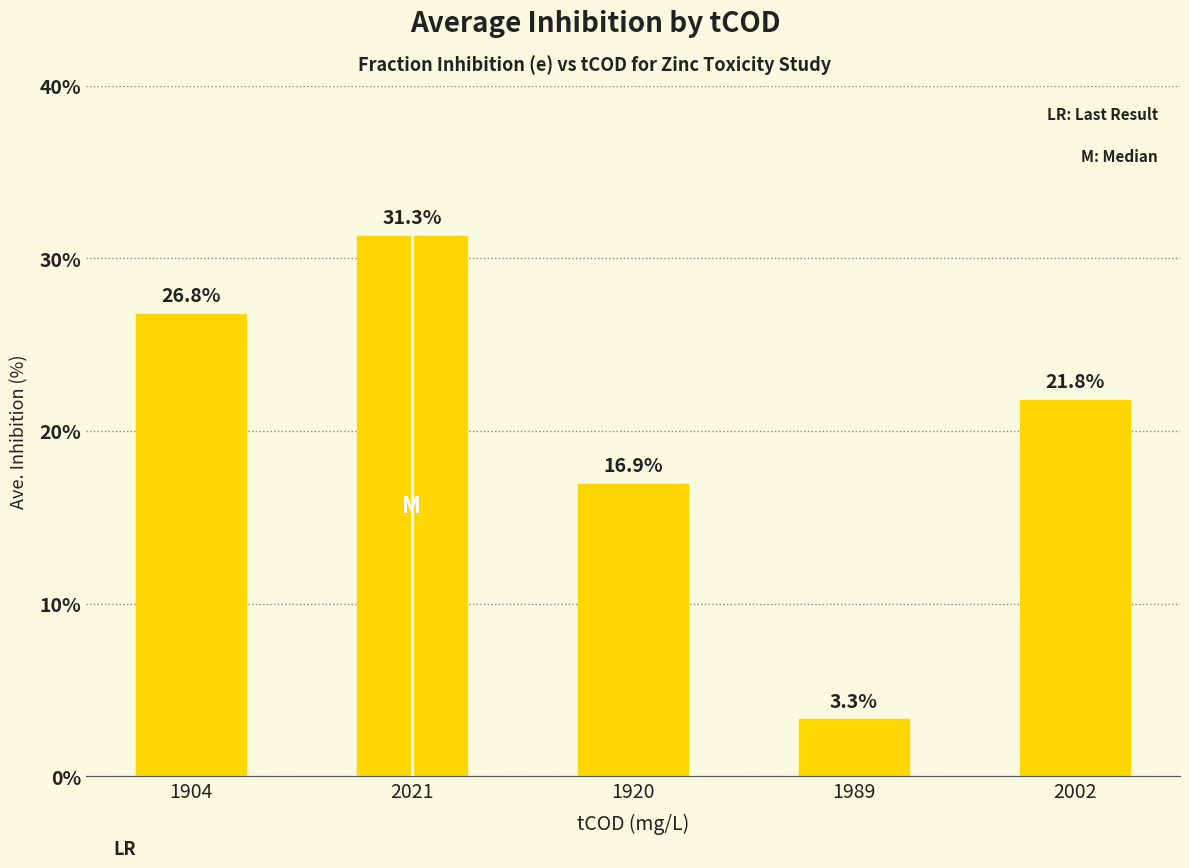

The value at 1904 is 8.8. True or false?

False